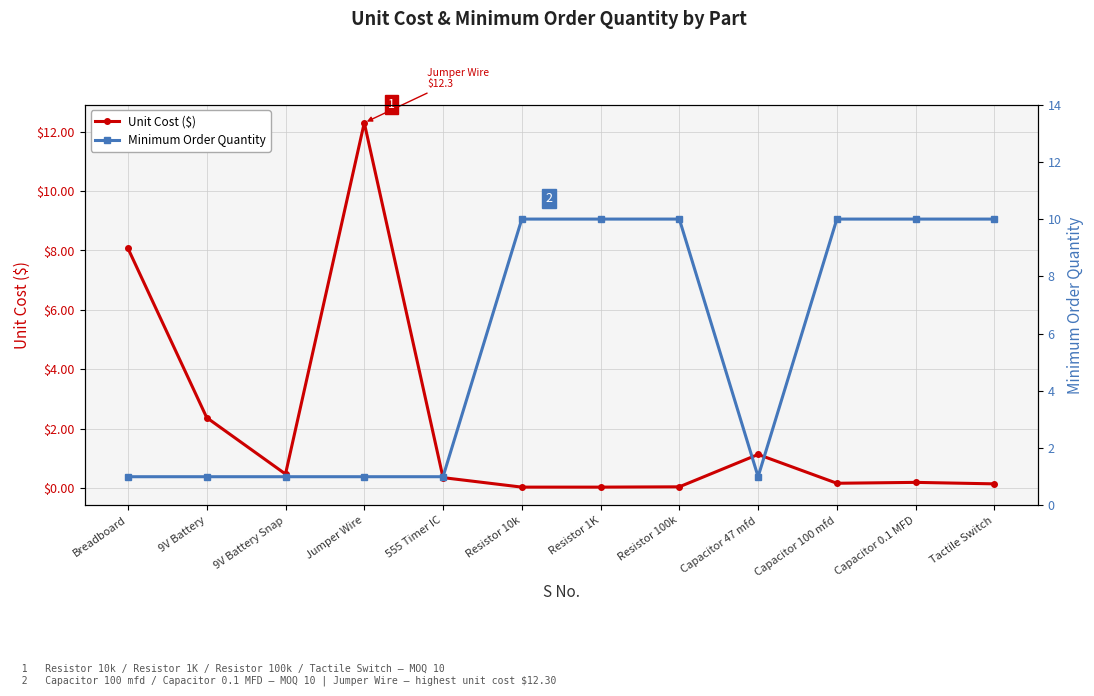

Reading right to left, extract all data points from this chart.

Unit Cost ($): 0.1	0.2	0.2	1.1	0.0	0.0	0.0	0.3	12.3	0.5	2.4	8.1
Minimum Order Quantity: 10.0	10.0	10.0	1.0	10.0	10.0	10.0	1.0	1.0	1.0	1.0	1.0